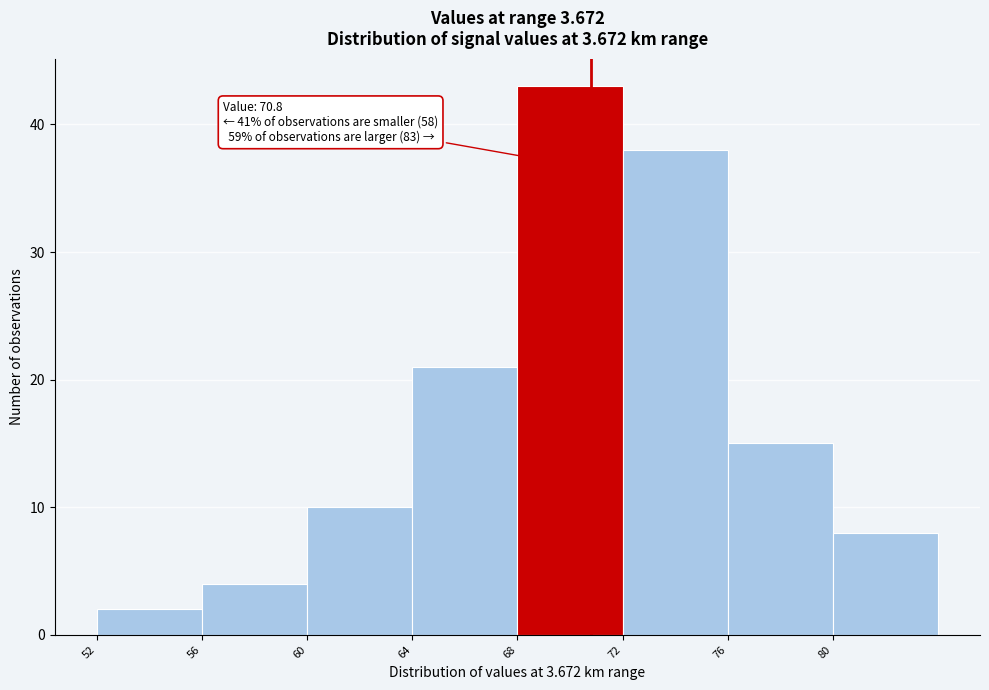

Over which range of the x-axis is the bar tallest?

68 to 72